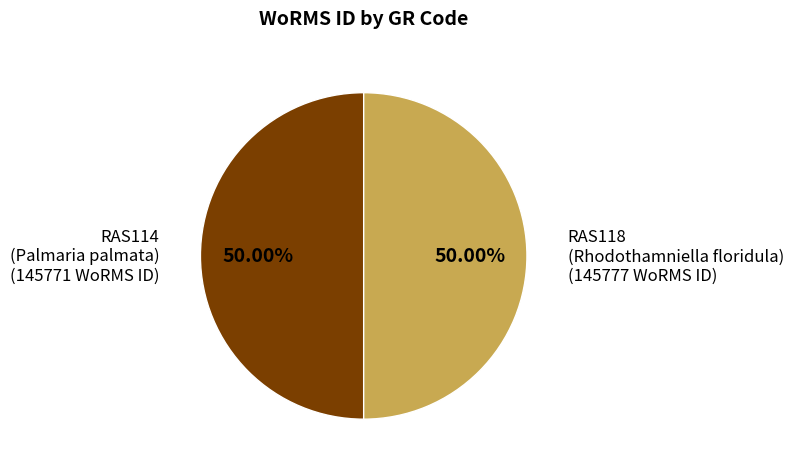

Count the number of slices in the pie.

2